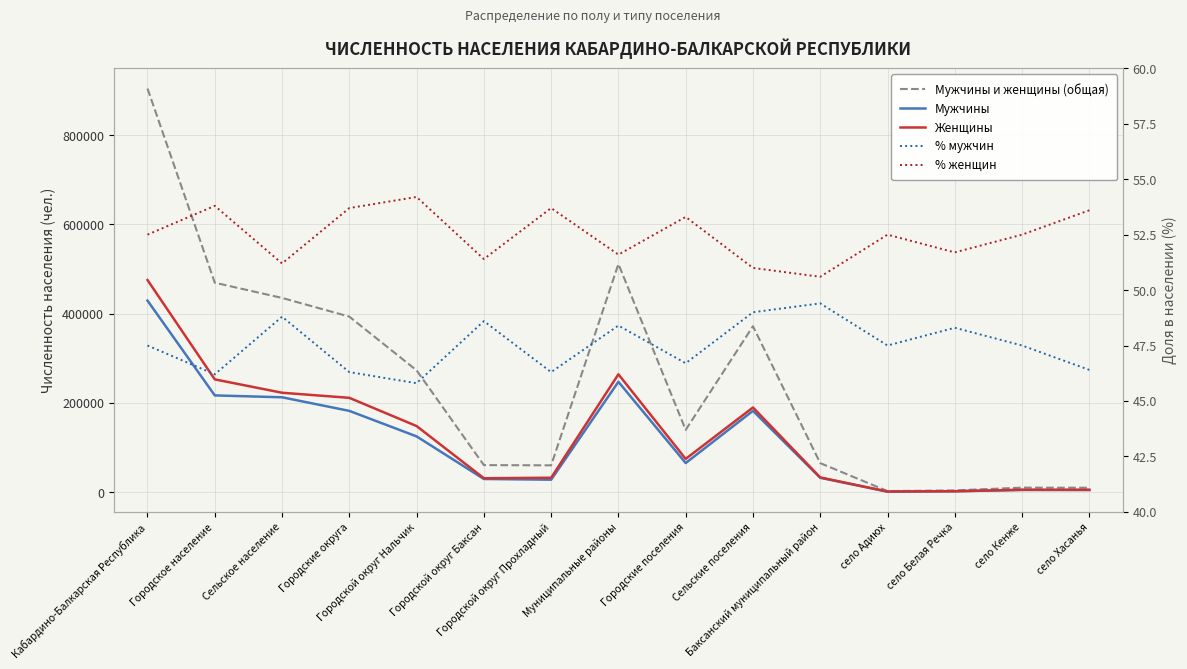

True or false: % женщин and % мужчин cross at least once.

False